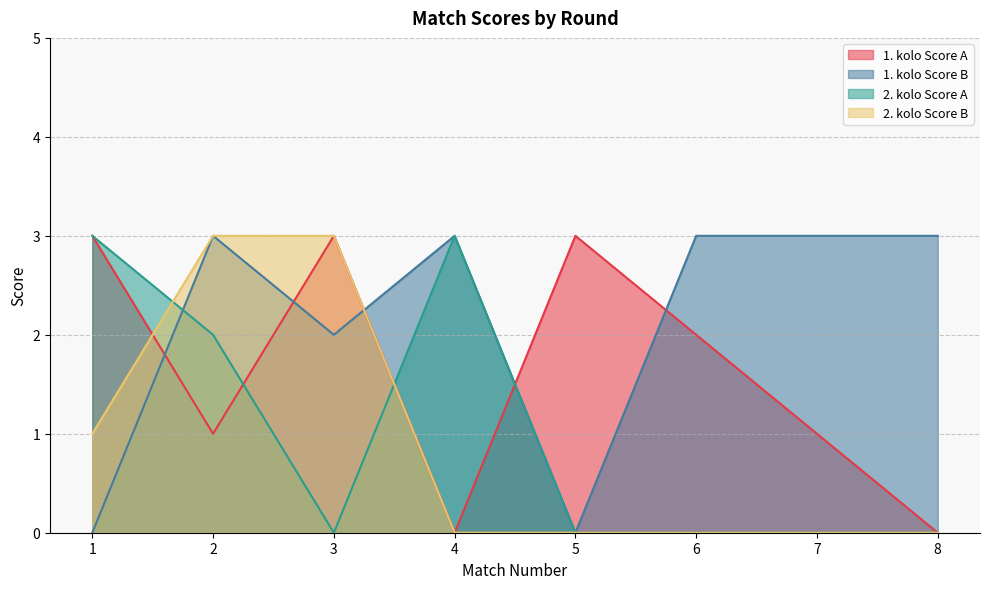

Which series changed the most between 2 and 5?

1. kolo Score B